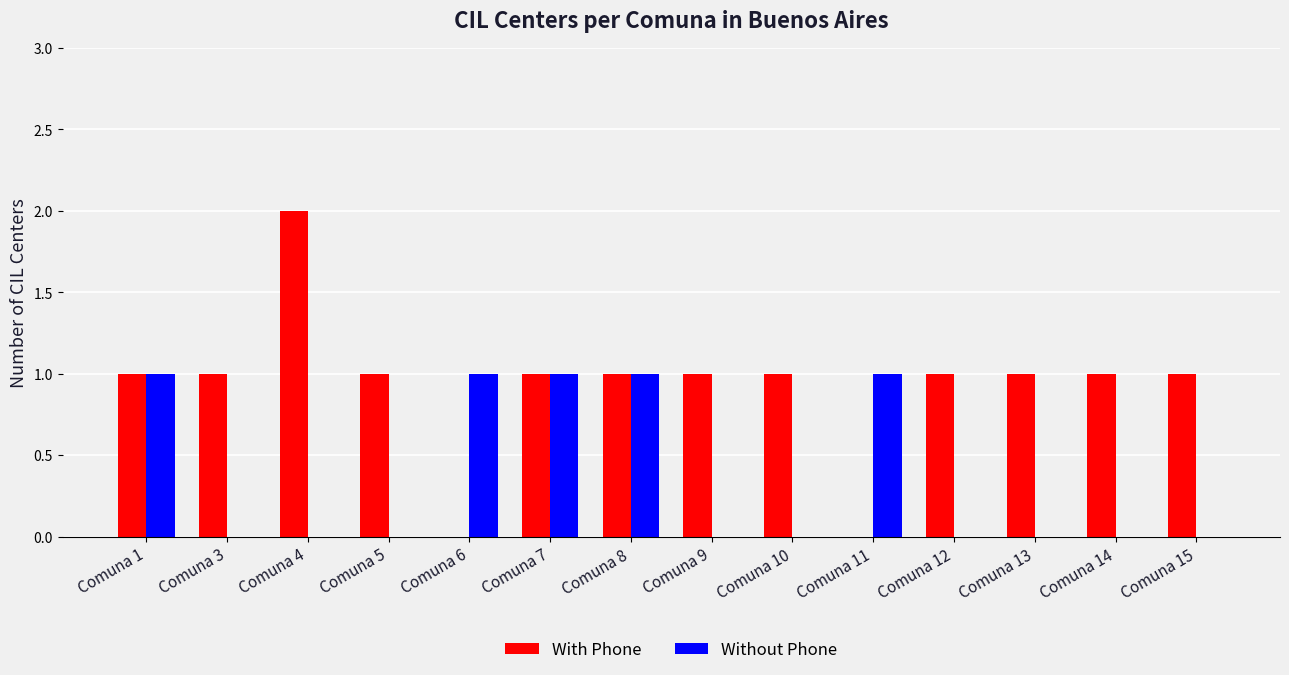

How many Without Phone values are between 0 and 1?

14